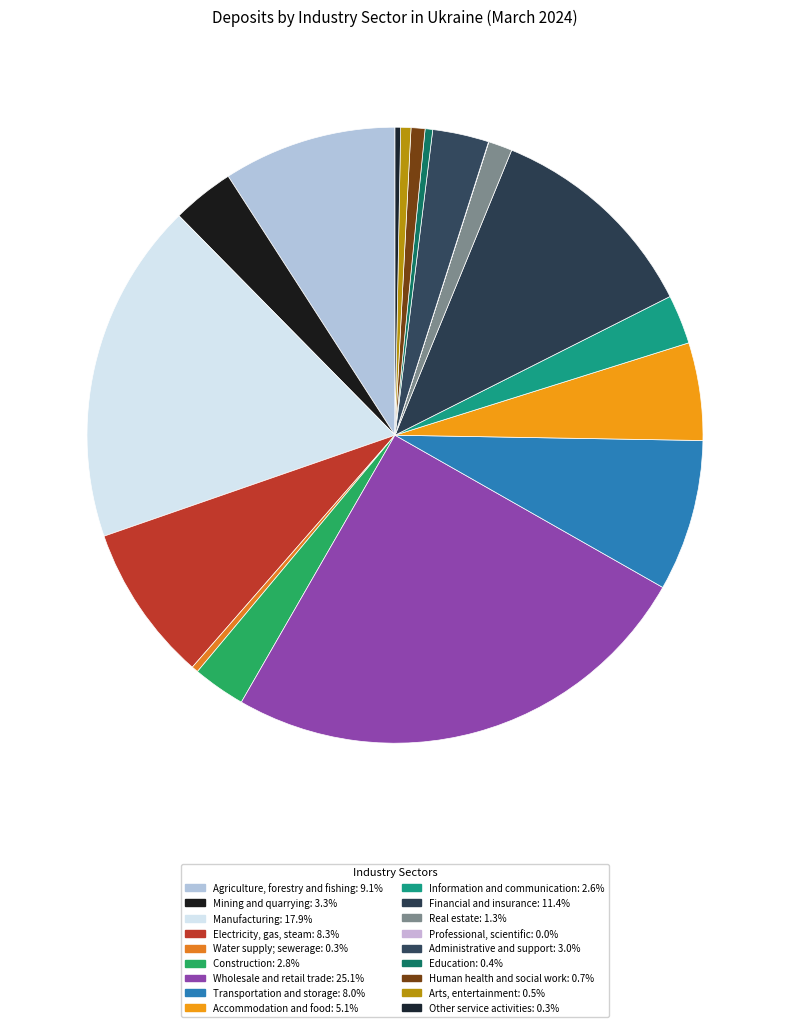

To the nearest percent, what portion does Administrative and support represent?

3%